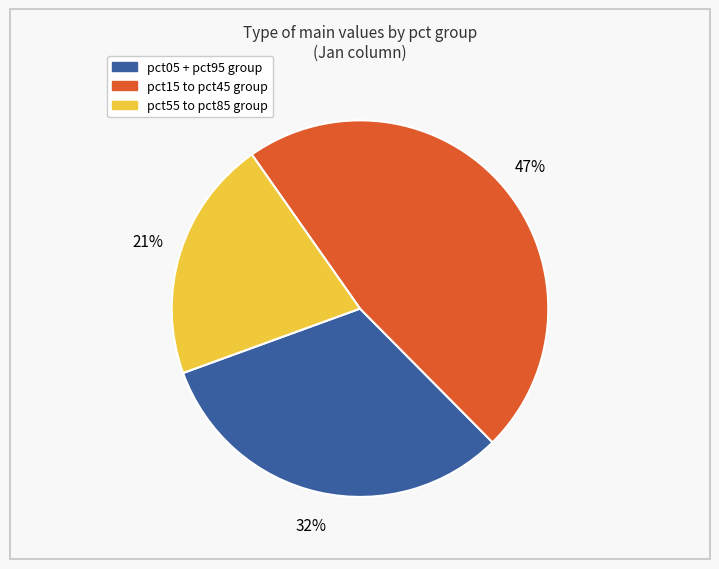

Does any single category account for the majority?

No